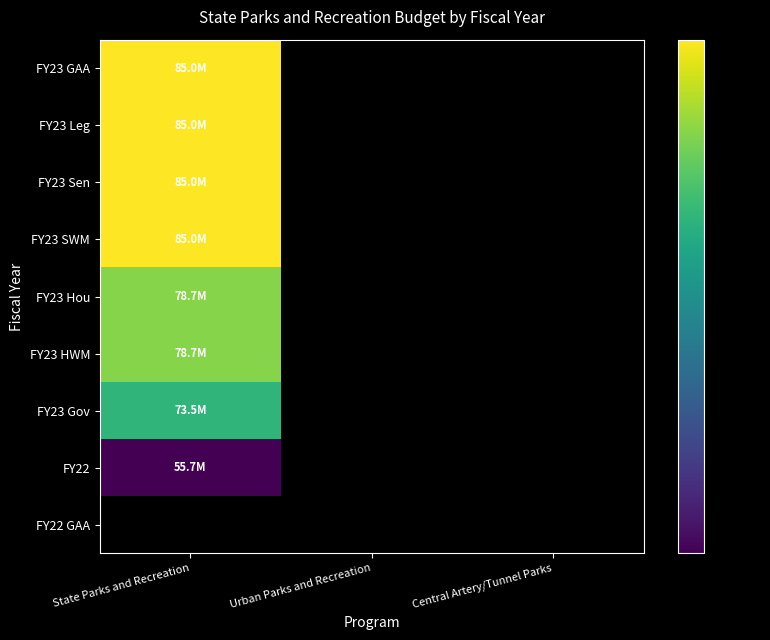

How many positive values does the FY23 Leg series have?

1